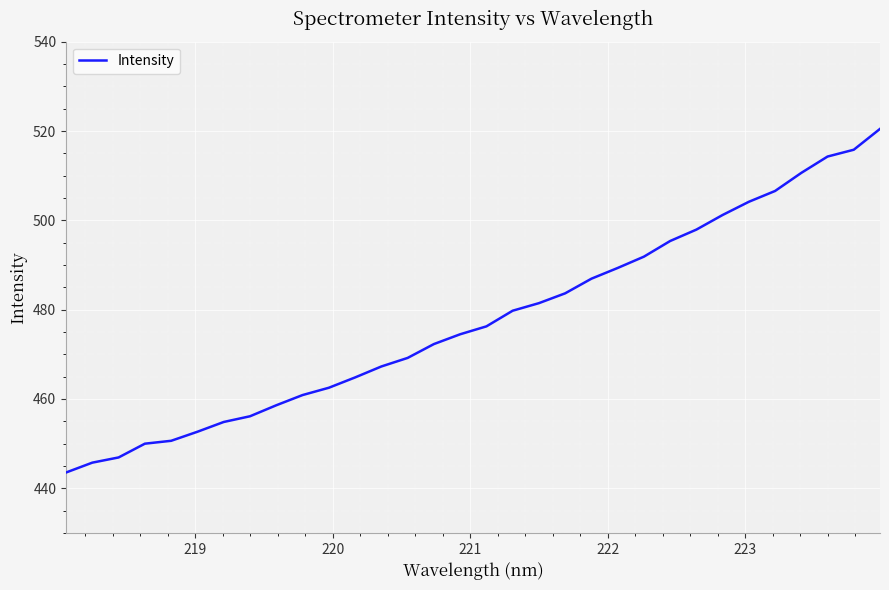

What is the maximum value shown in the chart?

520.5